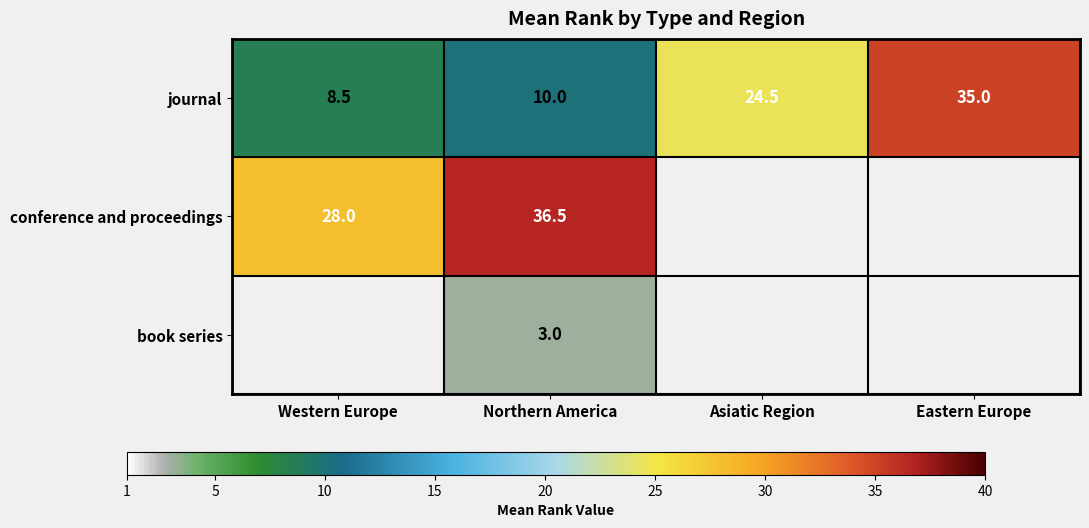

What is the sum of all journal values?

78.0